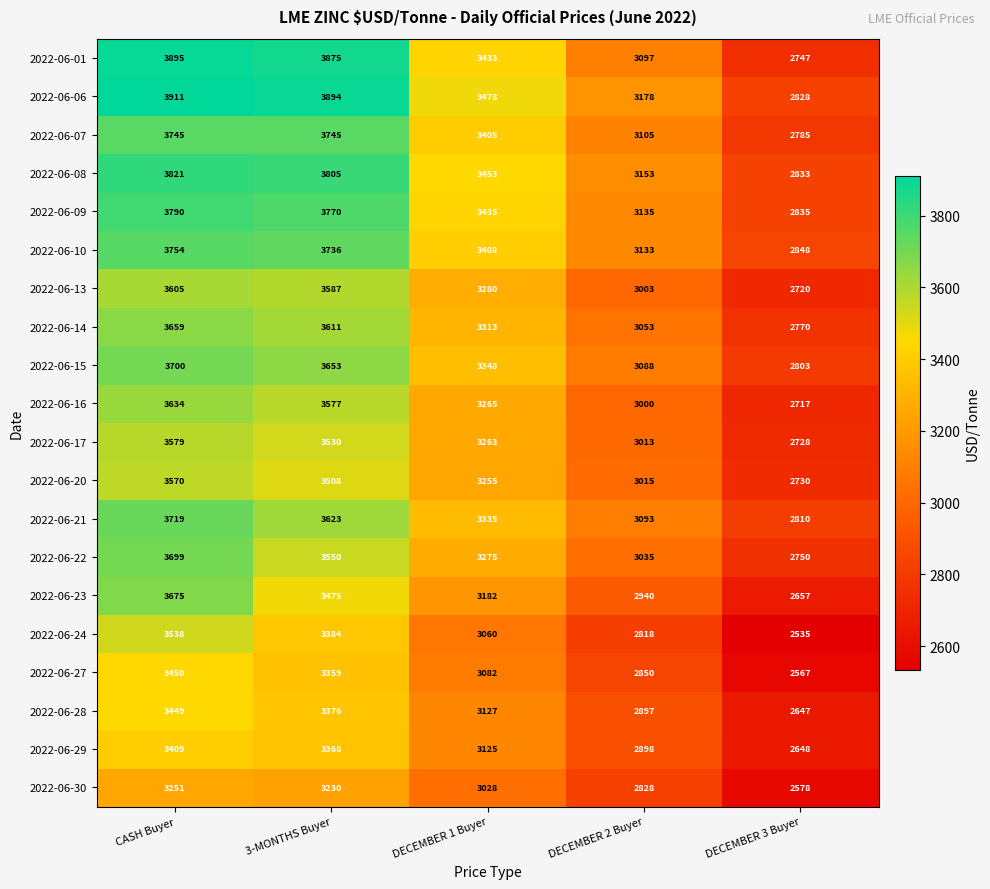

At how many categories does at least one series exceed 3627?

2